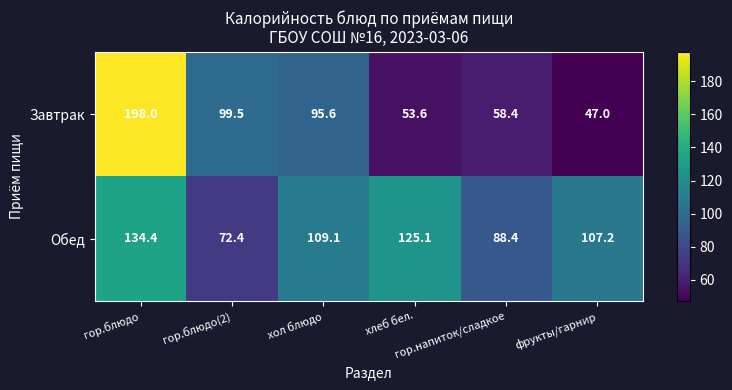

How many data points does each series have?

6